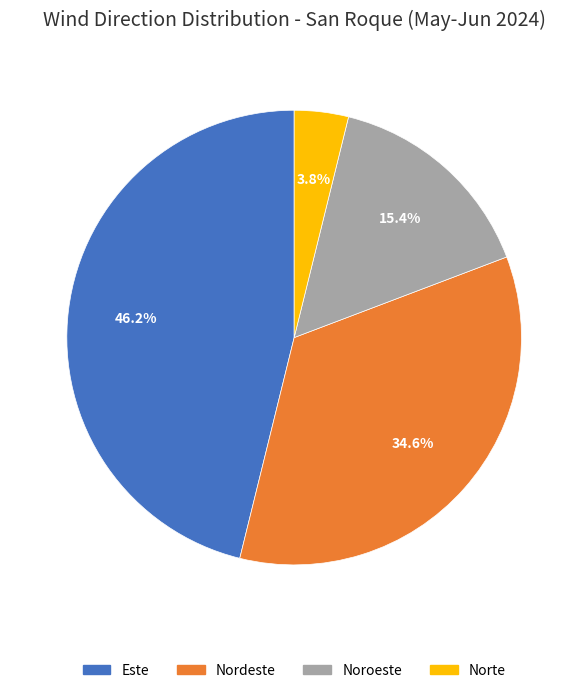

What percentage is the Nordeste slice, to the nearest percent?

35%